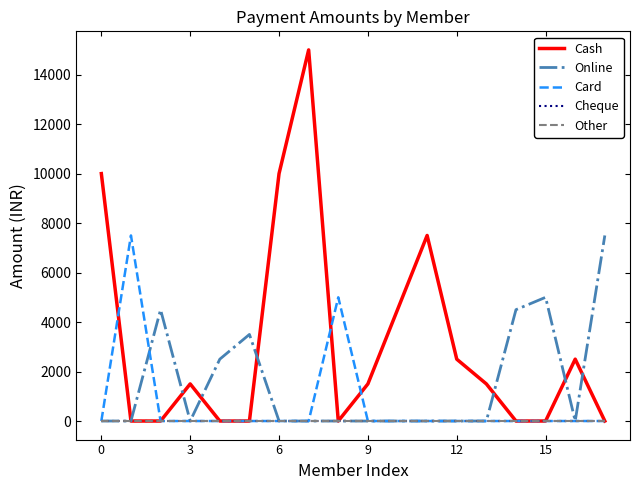

Is this an area chart (filled region under the line)?

No